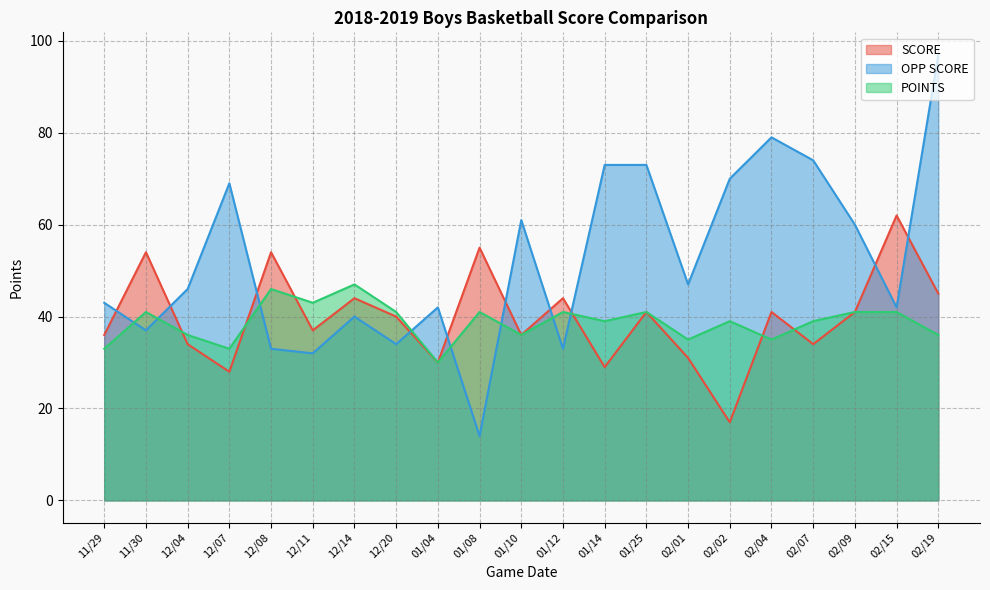

What is the value of the POINTS point at the 9th from the left?

30